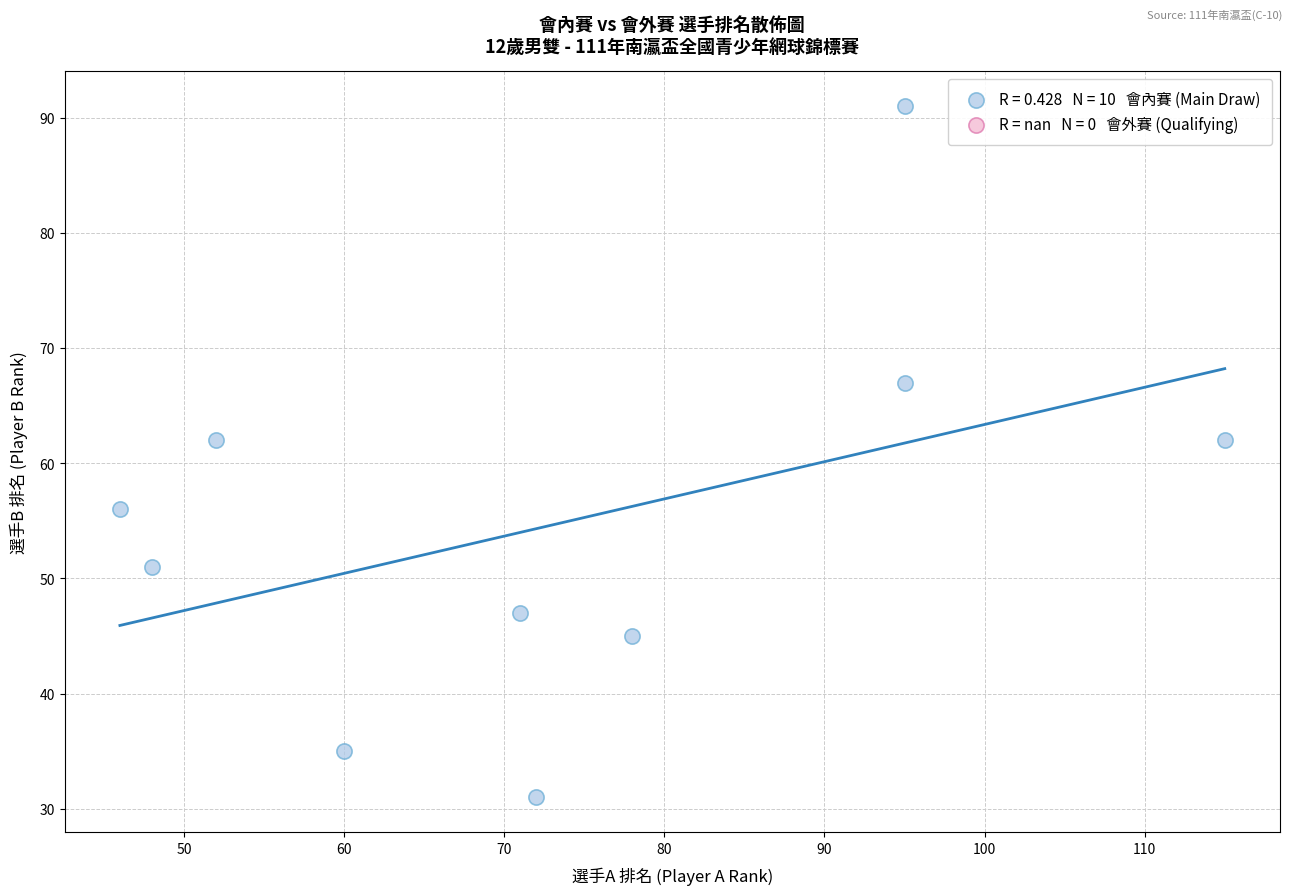

What is the average X value?

73